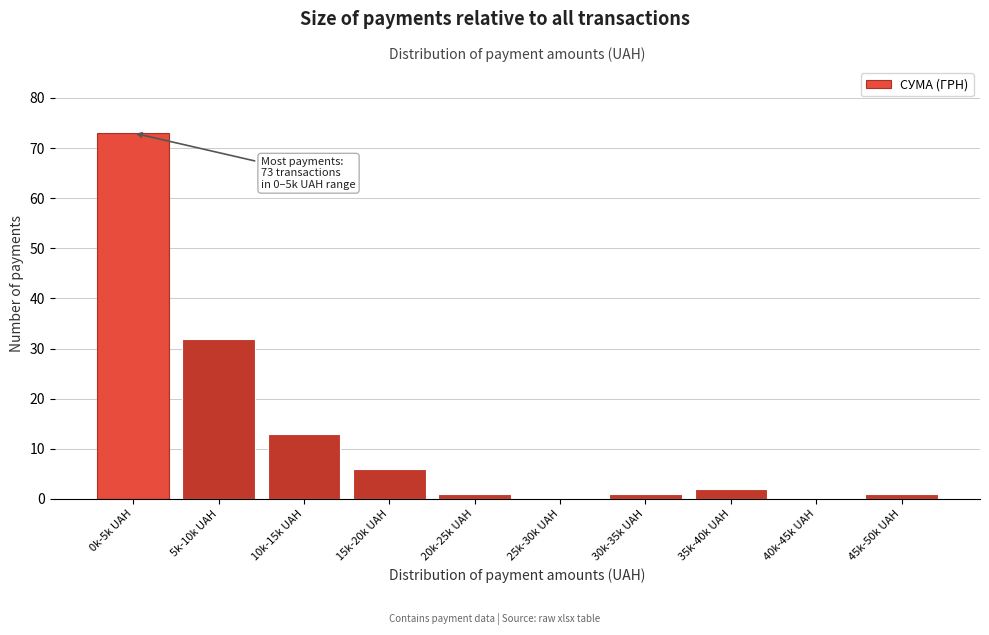

Reading left to right, extract all data points from this chart.

0k-5k UAH=73	5k-10k UAH=32	10k-15k UAH=13	15k-20k UAH=6	20k-25k UAH=1	25k-30k UAH=0	30k-35k UAH=1	35k-40k UAH=2	40k-45k UAH=0	45k-50k UAH=1